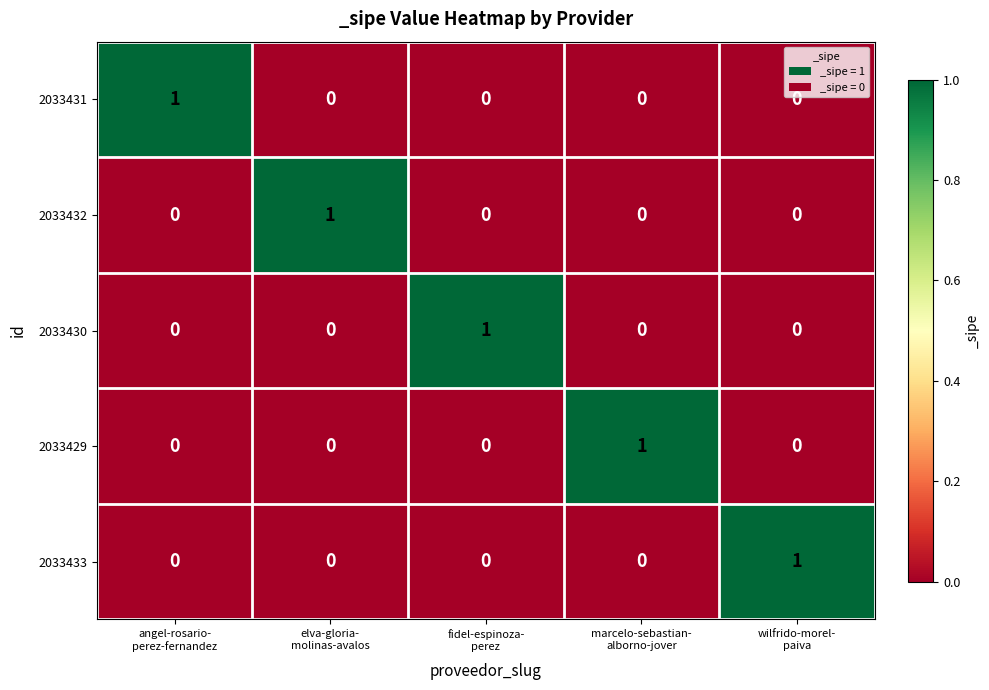

At how many categories does at least one series exceed 0?

5